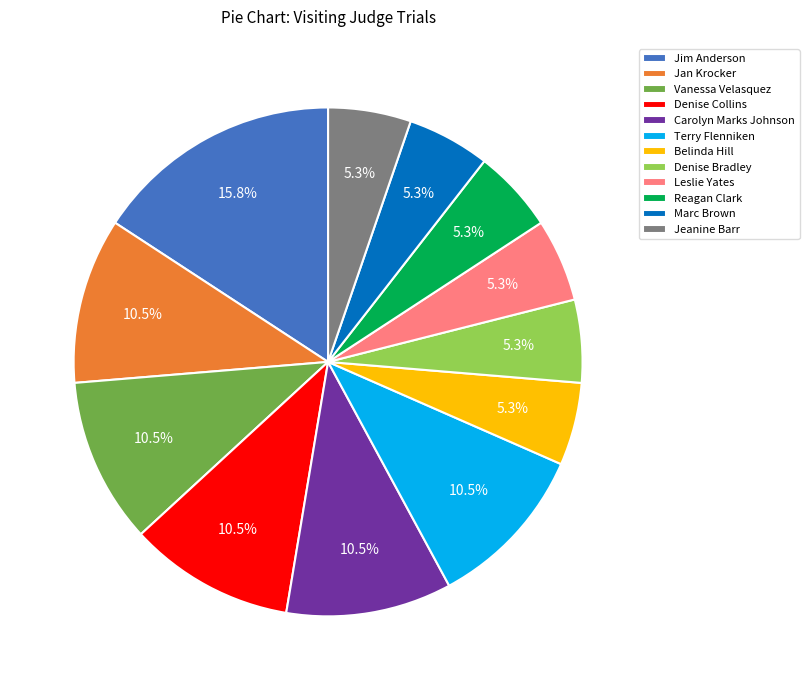

Which has a higher value, Jeanine Barr or Carolyn Marks Johnson?

Carolyn Marks Johnson